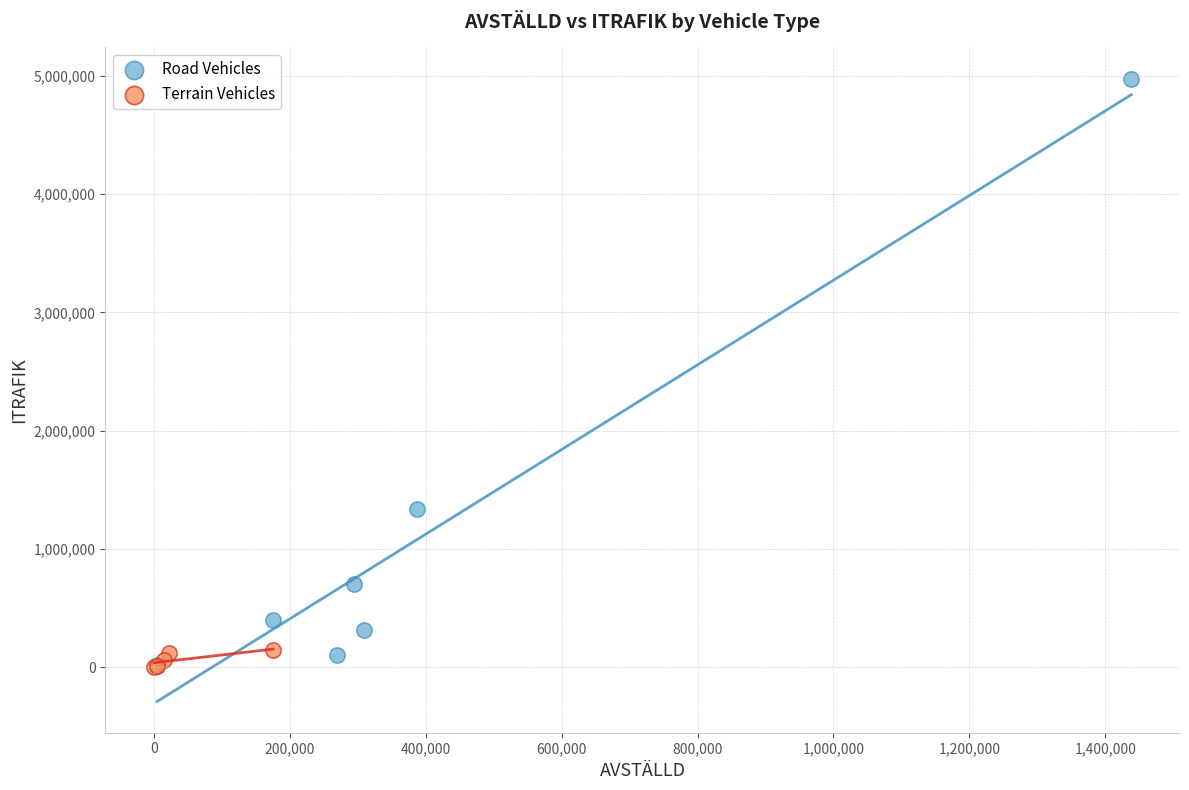

Which series has the widest spread of Y values?

Road Vehicles